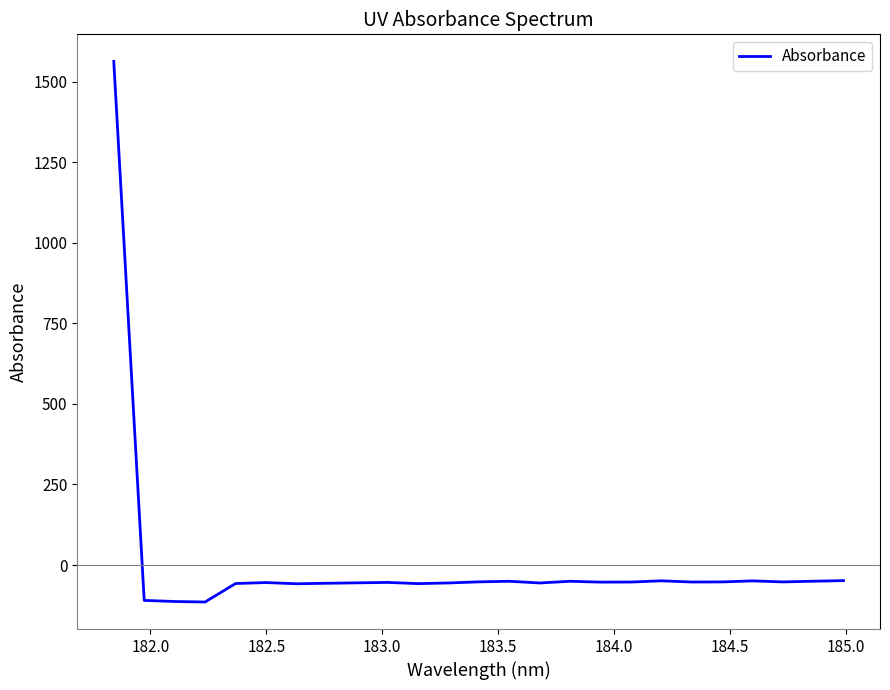

What is the greatest value displayed?

1563.0